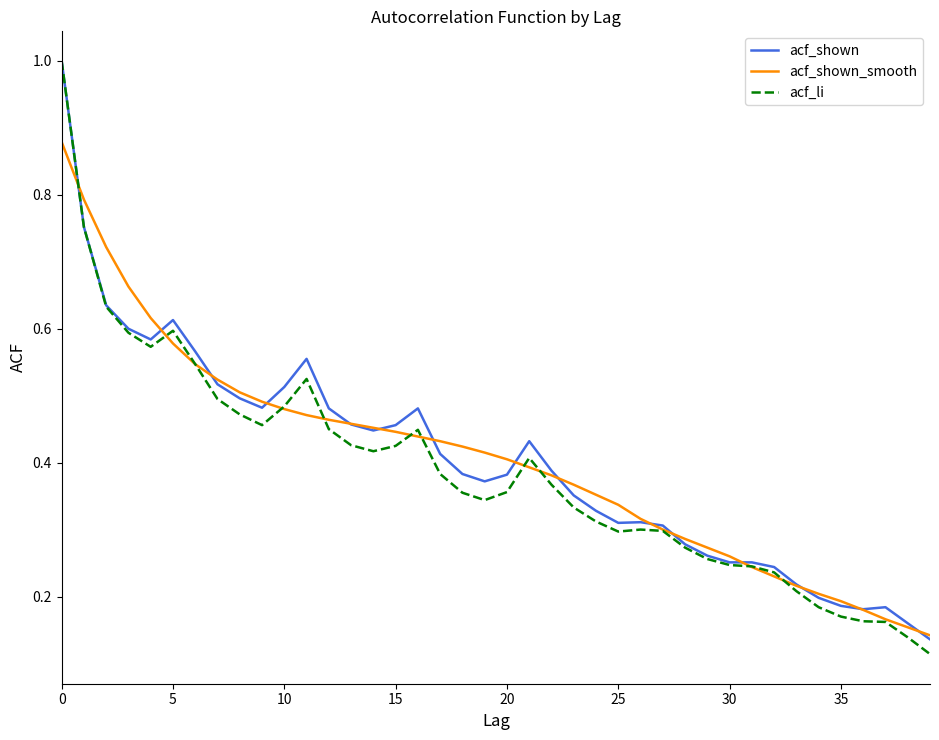

What are all the series names shown in the legend?

acf_shown, acf_shown_smooth, acf_li